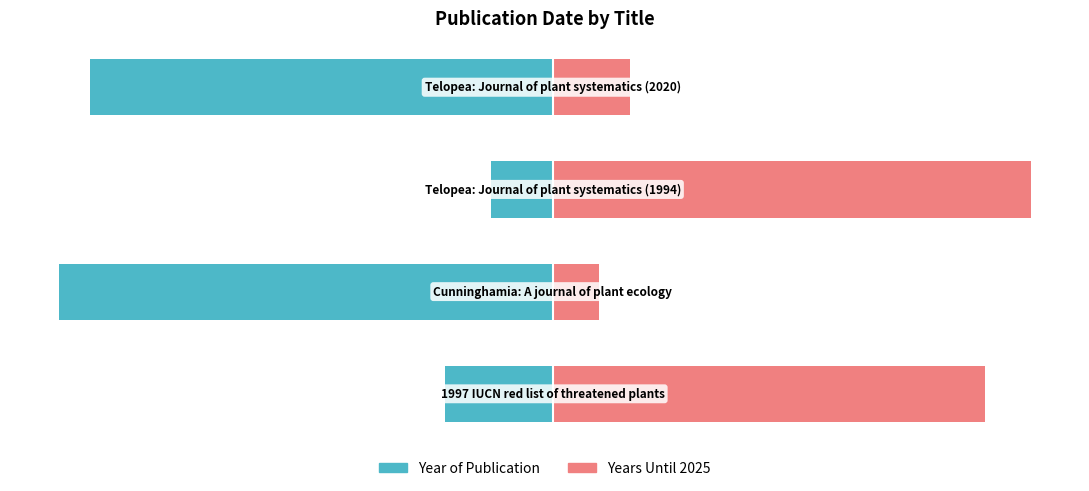

What is the minimum value shown in the chart?

-32